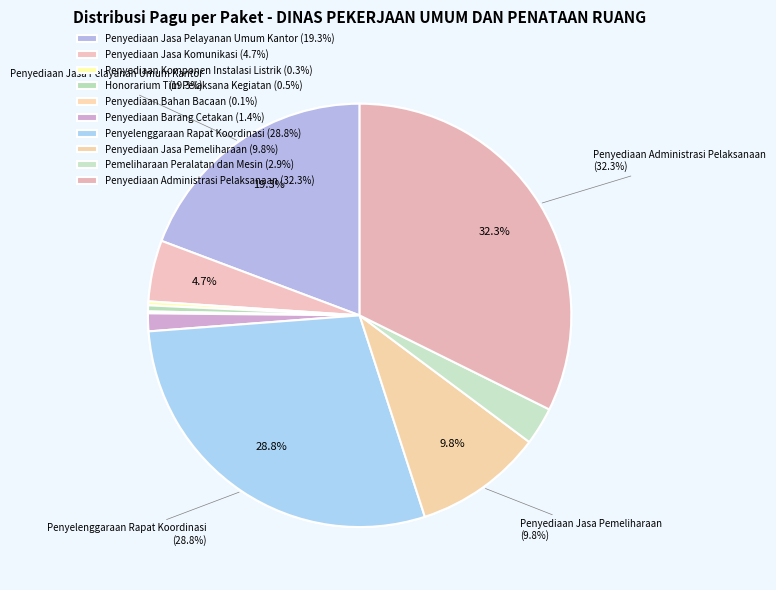

Is it true that Penyediaan Jasa Pemeliharaan is 25% of the pie?

False